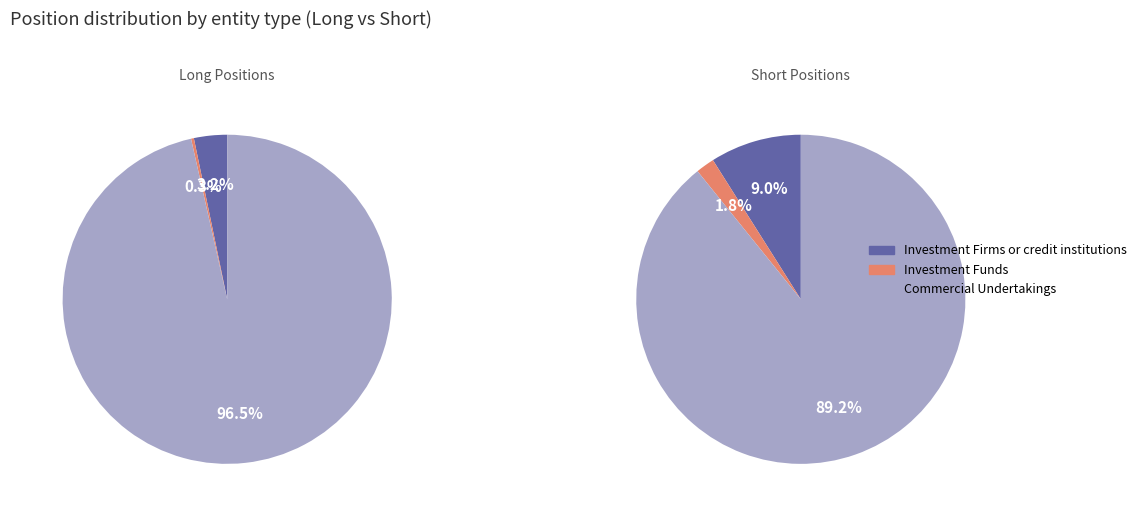

To the nearest percent, what is the average slice percentage?

33%